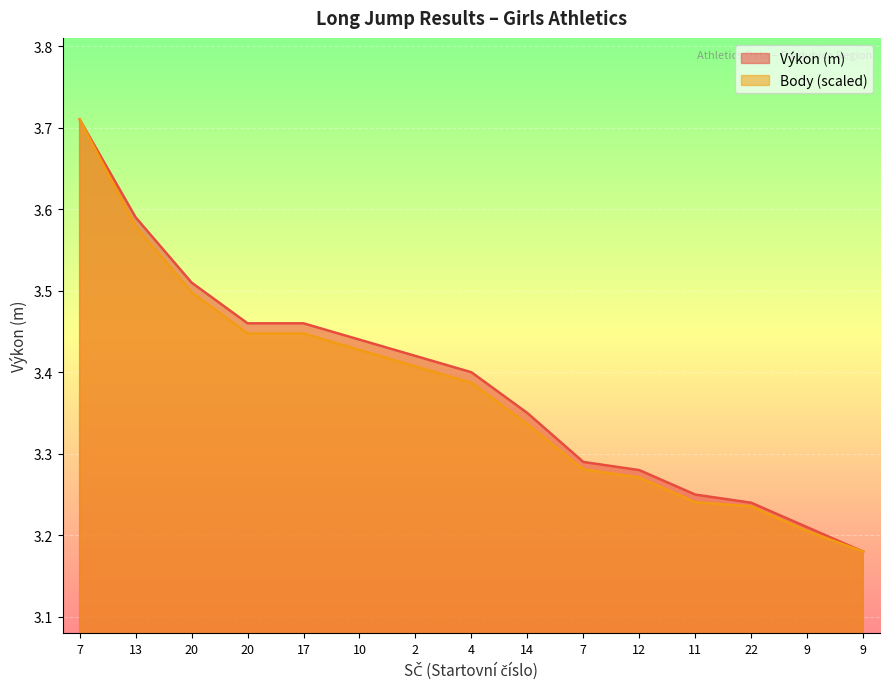

What are all the series names shown in the legend?

Výkon (m), Body (scaled)